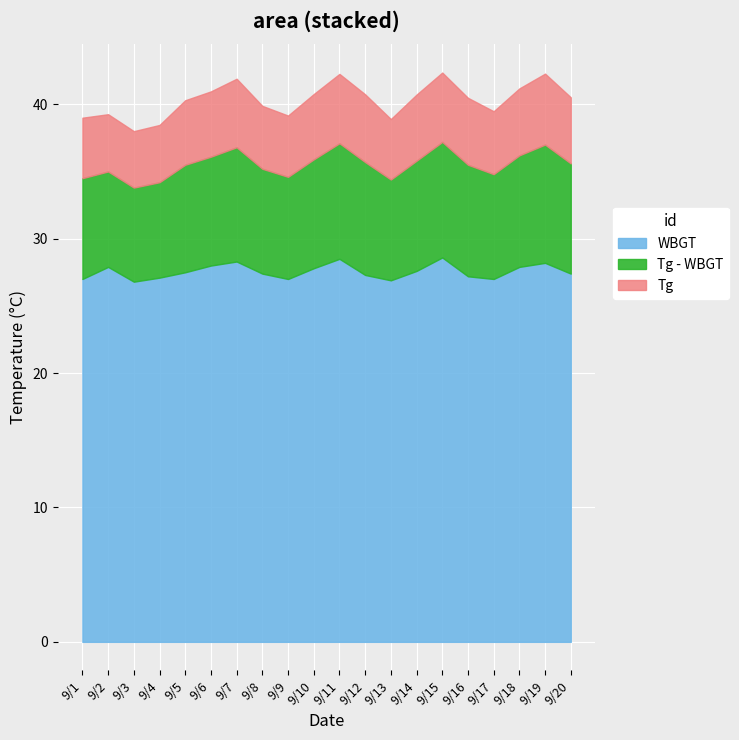

At which label does Tg first exceed 35?

9/1